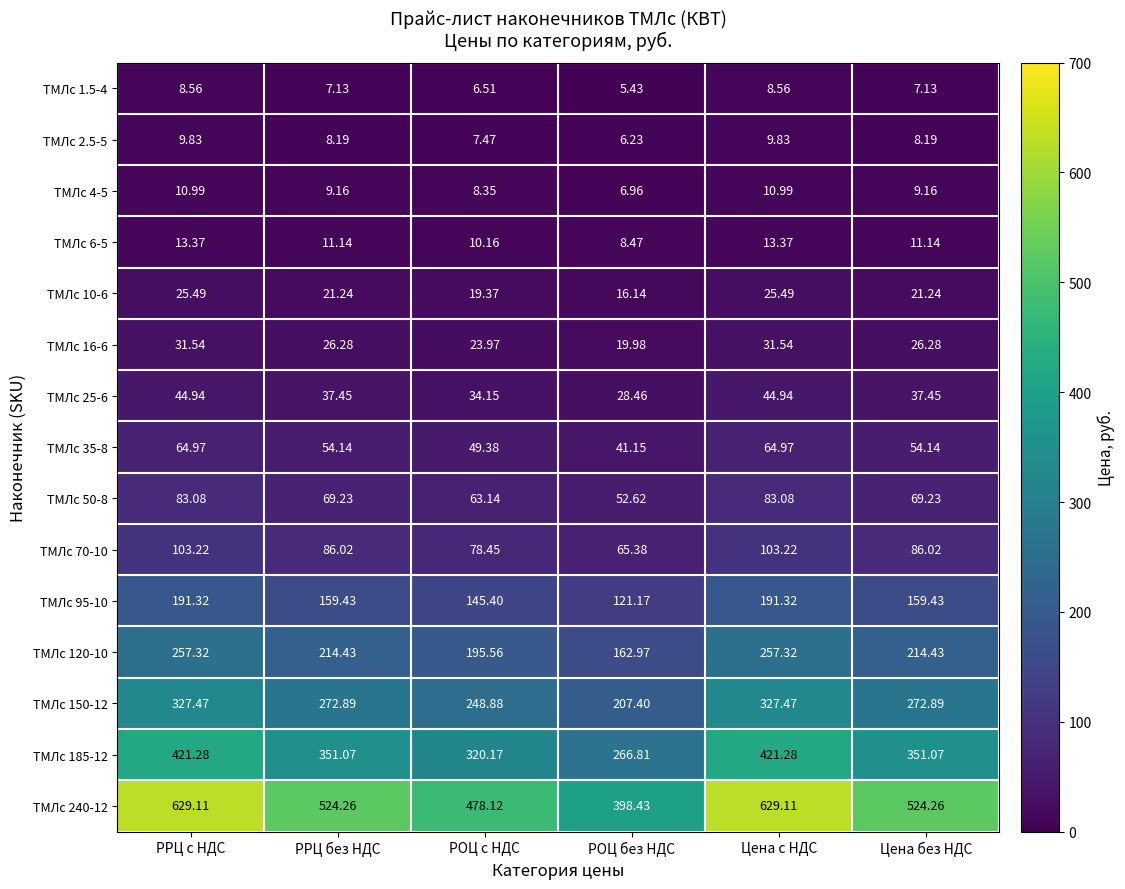

Is the value of ТМЛс 1.5-4 at РРЦ c НДС greater than the value of ТМЛс 16-6 at Цена c НДС?

No